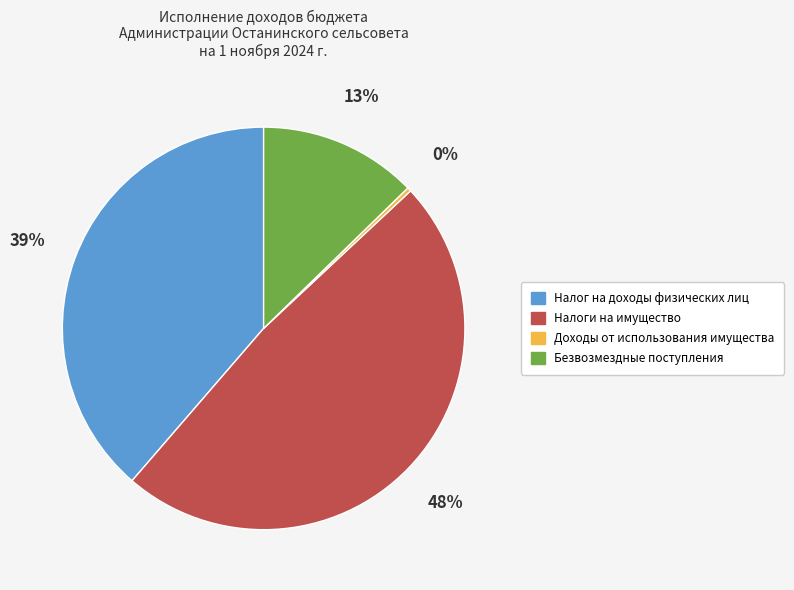

To the nearest percent, what is the combined percentage of Доходы от использования имущества and Налог на доходы физических лиц?

39%